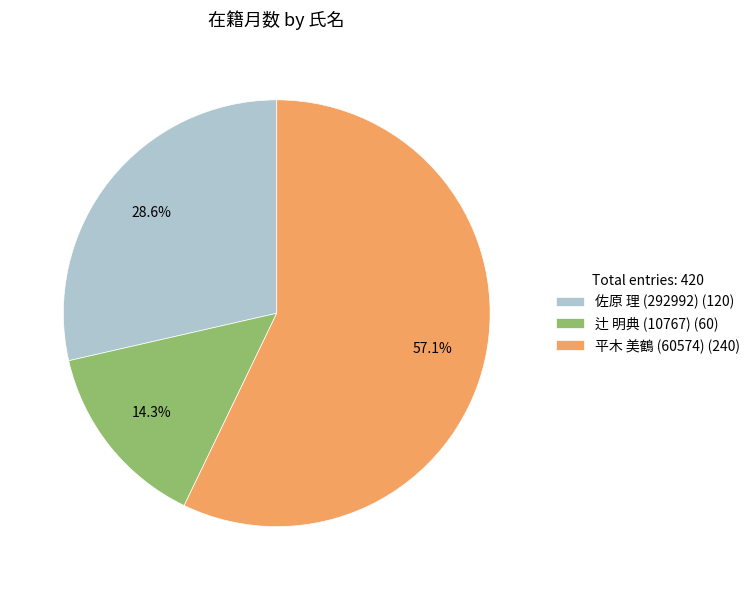

To the nearest percent, what portion does 平木 美鶴 (60574) represent?

57%